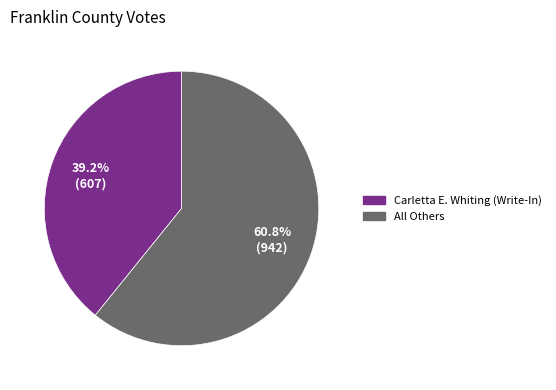

Which category accounts for the majority?

All Others